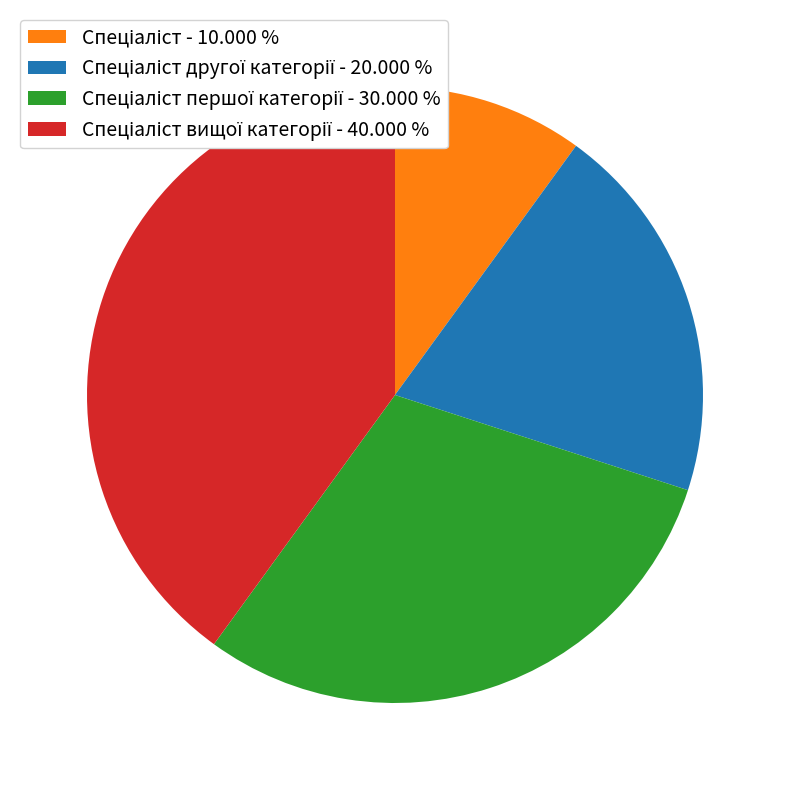

Is there any slice that represents more than half of the pie?

No